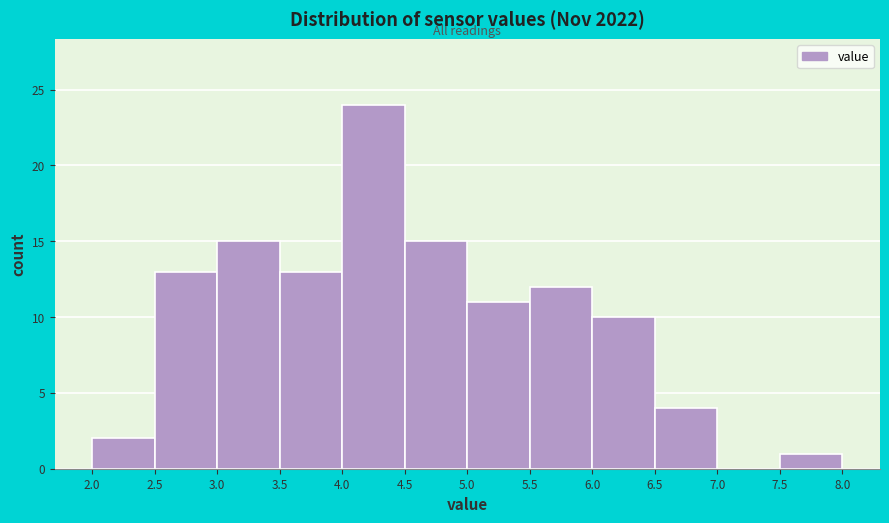

Reading left to right, list every bar in this chart as the range it spans on the x-axis followed by its height. The values are not printed on the chart, so give them approximately, as read against the axis.

2.0 to 2.5: 2
2.5 to 3.0: 13
3.0 to 3.5: 15
3.5 to 4.0: 13
4.0 to 4.5: 24
4.5 to 5.0: 15
5.0 to 5.5: 11
5.5 to 6.0: 12
6.0 to 6.5: 10
6.5 to 7.0: 4
7.0 to 7.5: 0
7.5 to 8.0: 1